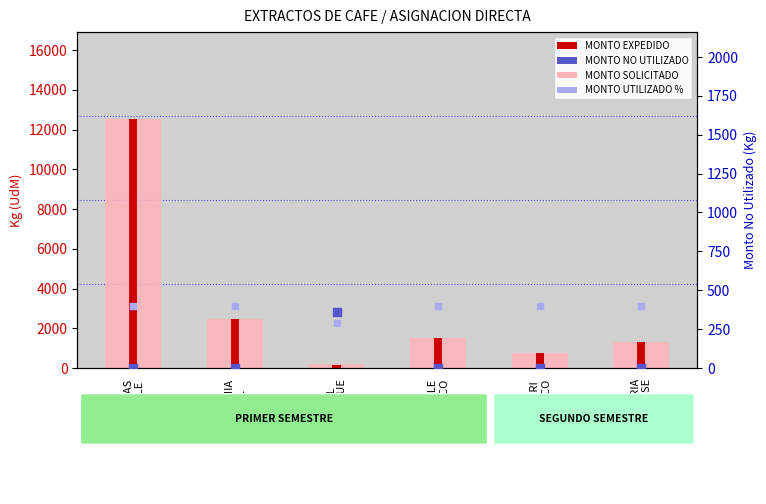

Which series reaches the minimum Y coordinate?

MONTO NO UTILIZADO (UdM)